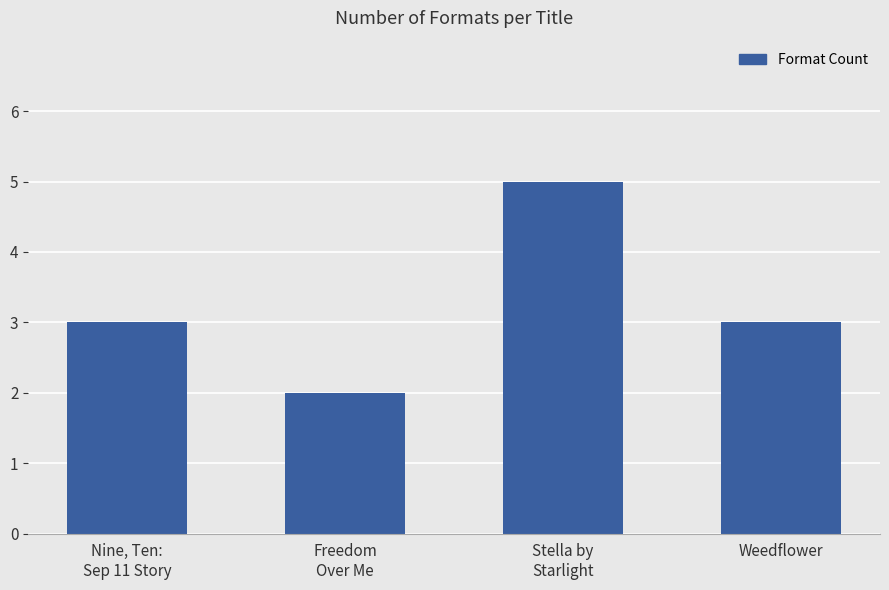

Reading left to right, list all the values displayed in this chart.

3	2	5	3